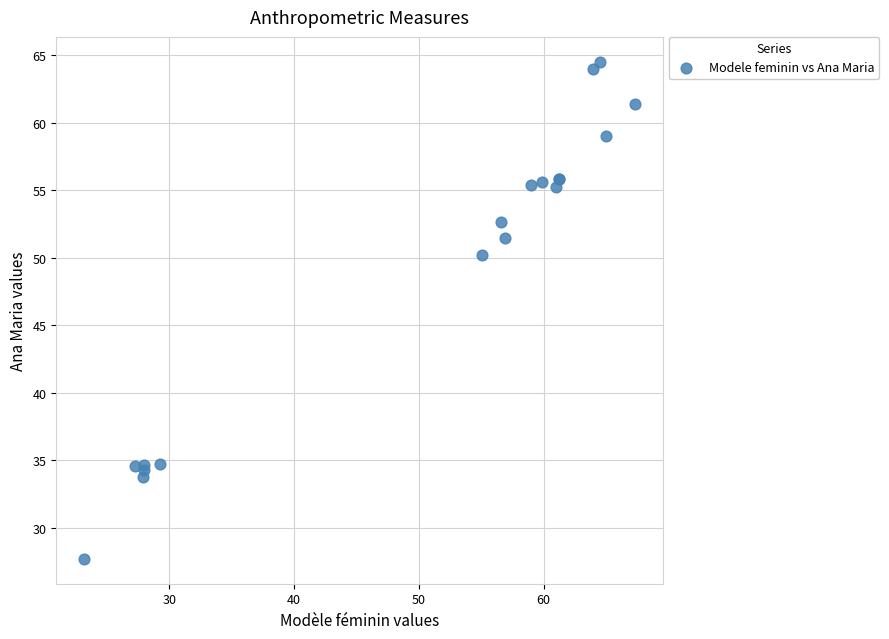

What Y value in the scatter plot is closest to 46?

50.2